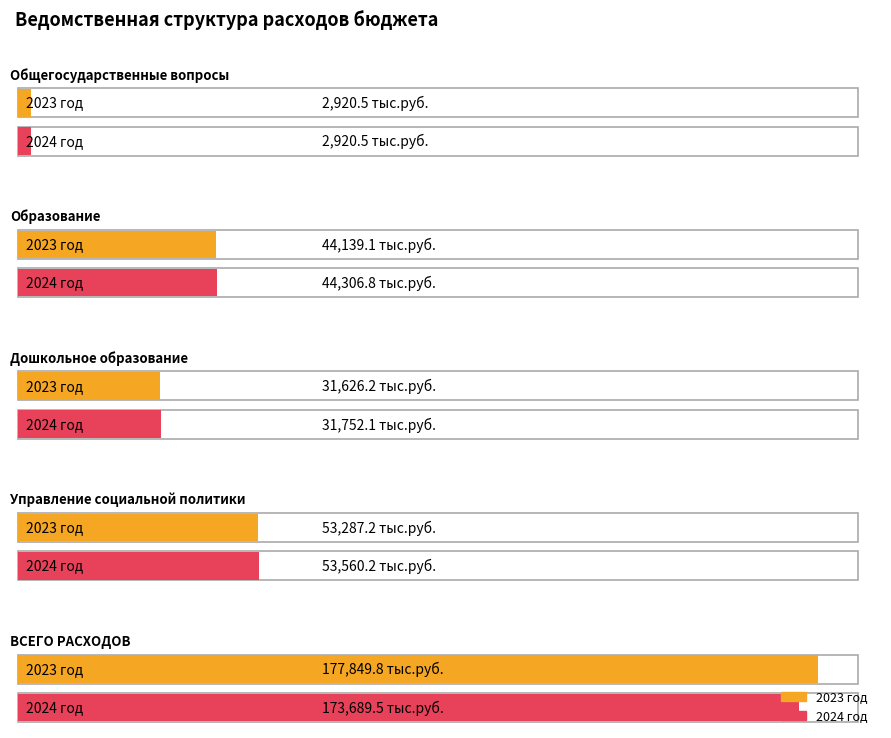

What position from the right is ВСЕГО РАСХОДОВ?

1